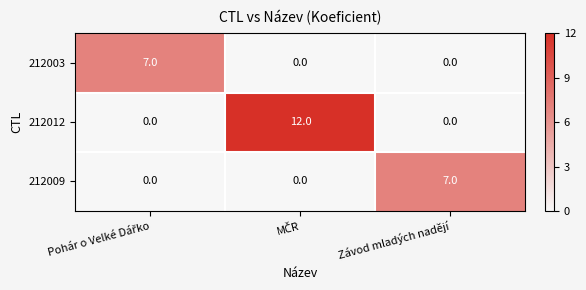

Is it true that 212009 equals 11 at Závod mladých nadějí?

False